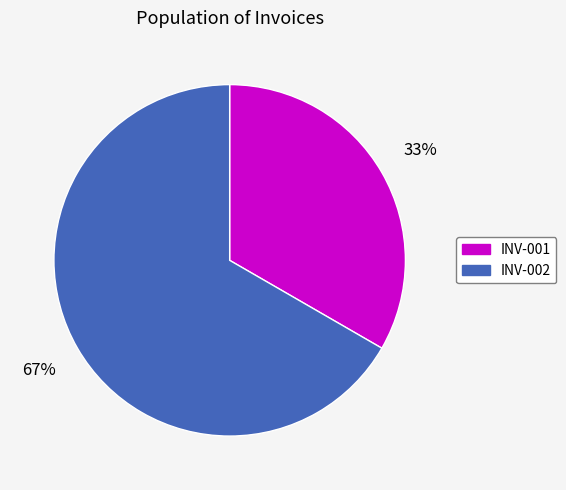

Which category has the biggest portion of the pie?

INV-002